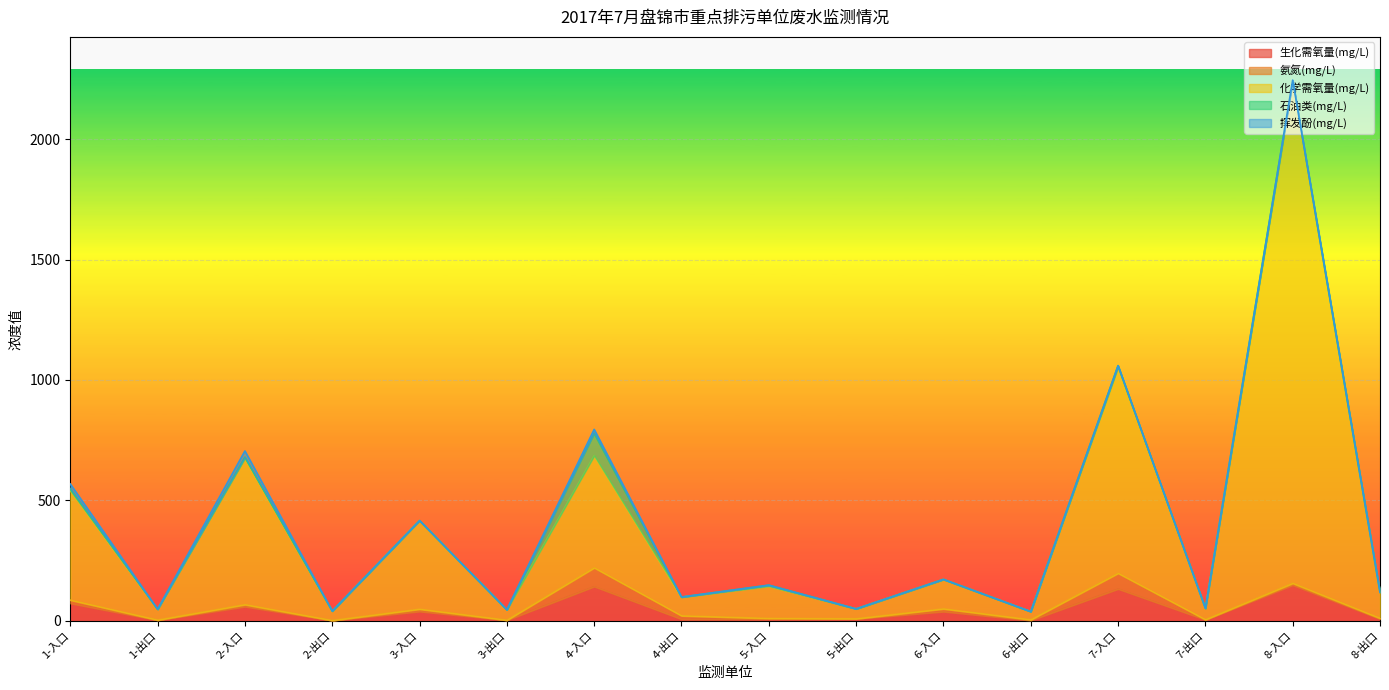

Is it true that 挥发酚(mg/L) equals 0.0 at 5-出口?

True